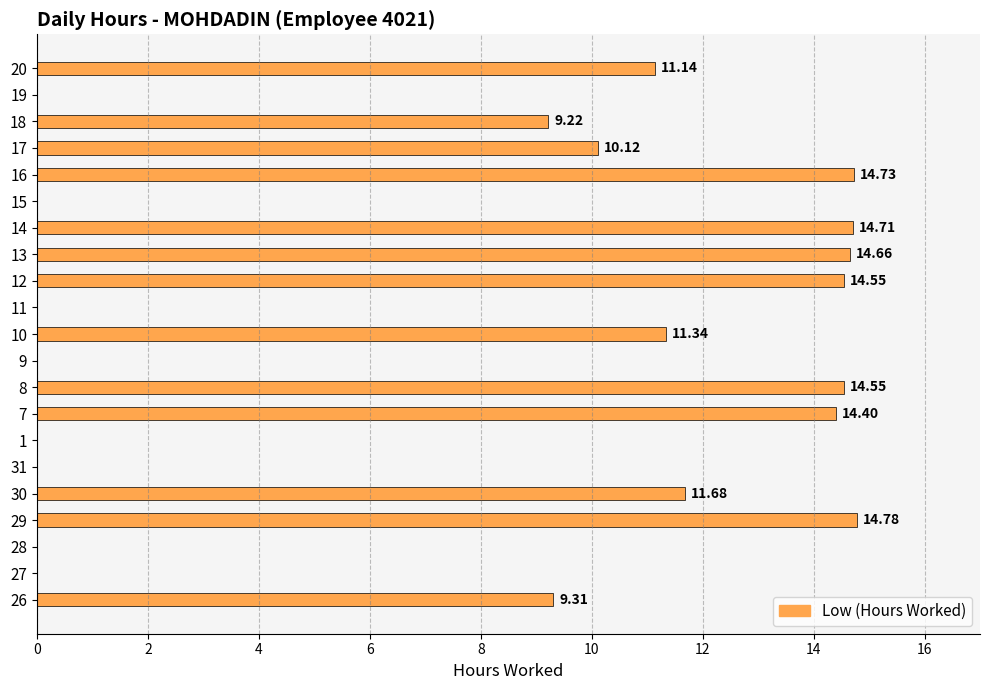

Are the bars horizontal?

Yes